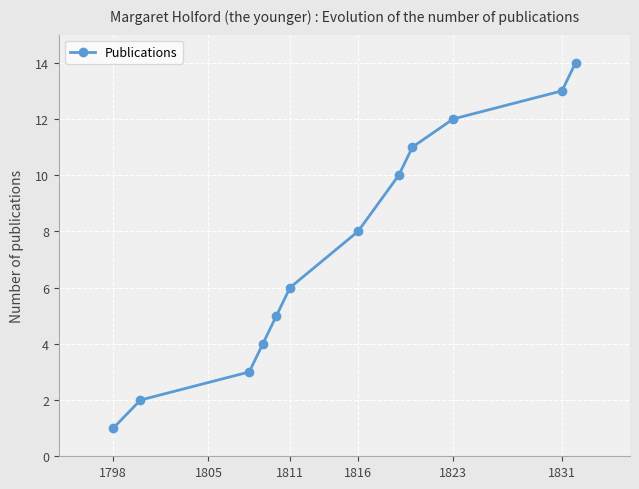

True or false: there are more than 2 points higher than both neighbors.

False